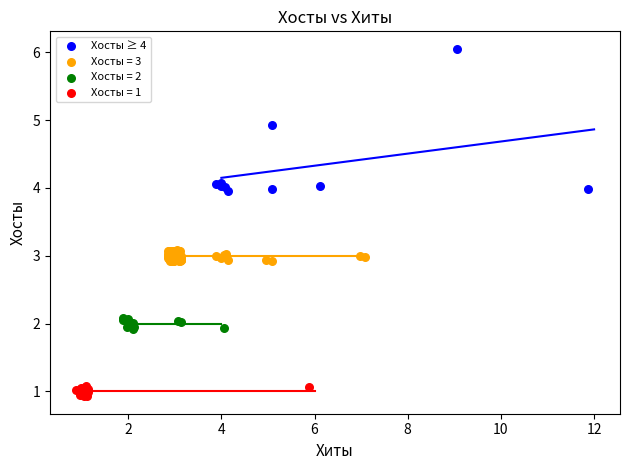

Which series contains the highest Y value?

Хосты ≥ 4